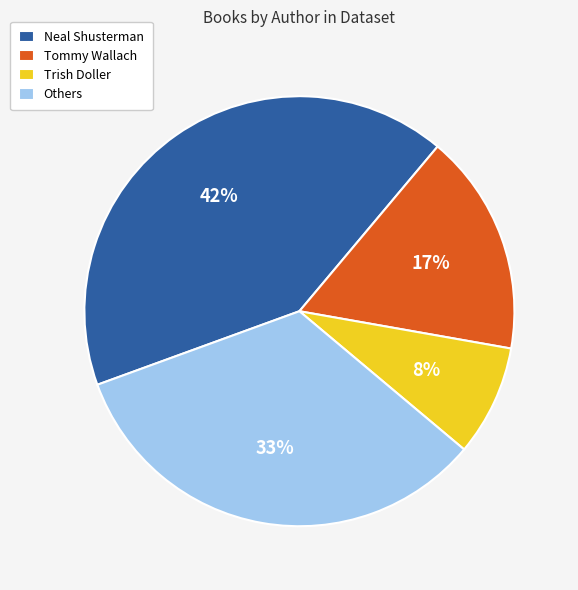

How many slices are in this pie chart?

4